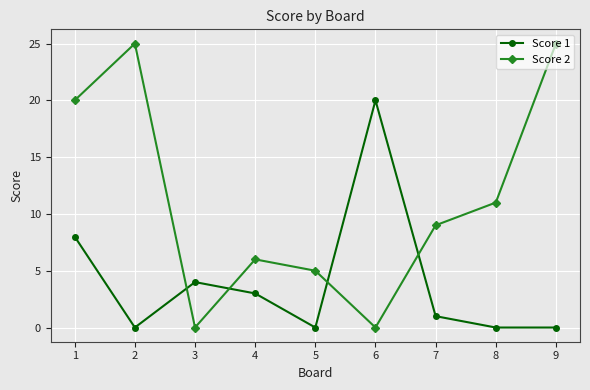

At which category does Score 1 reach its first local peak?

3